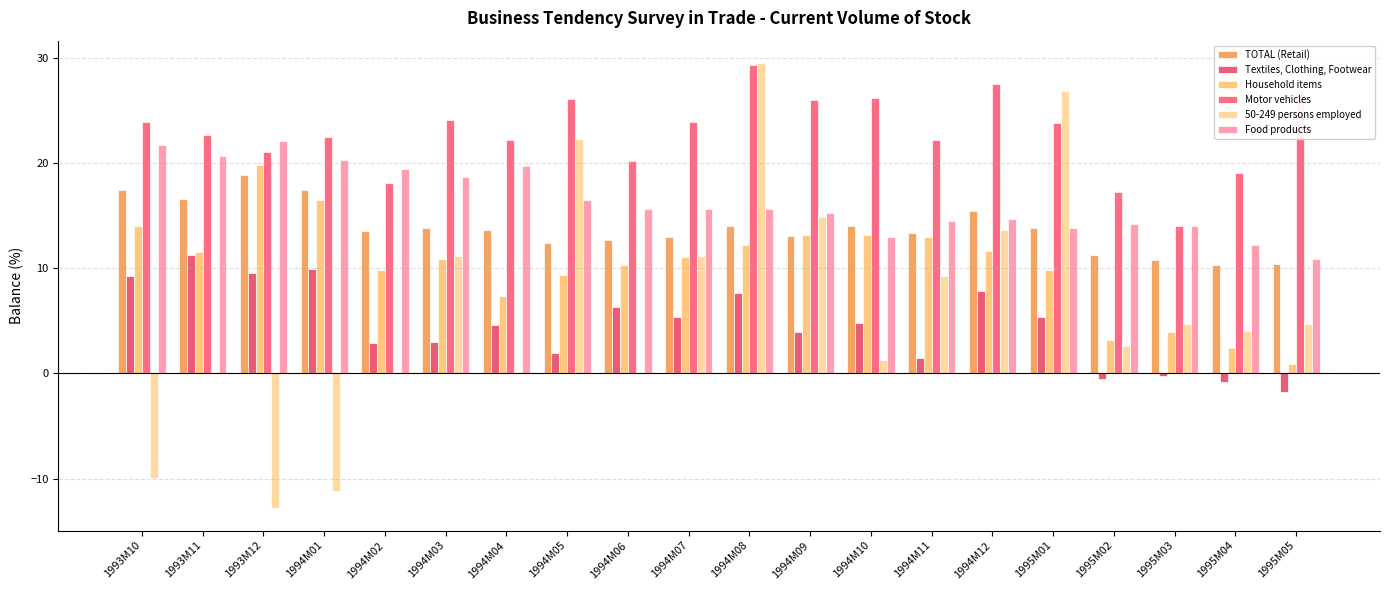

Which has a higher value, 1995M04 or 1995M02?

1995M02